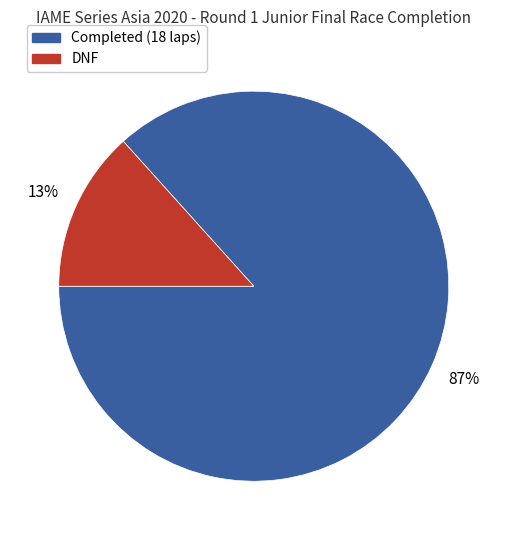

To the nearest percent, what is the average slice percentage?

50%